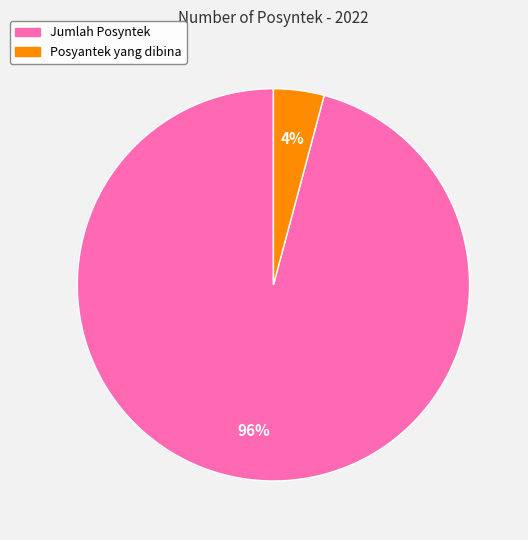

Count the number of slices in the pie.

2